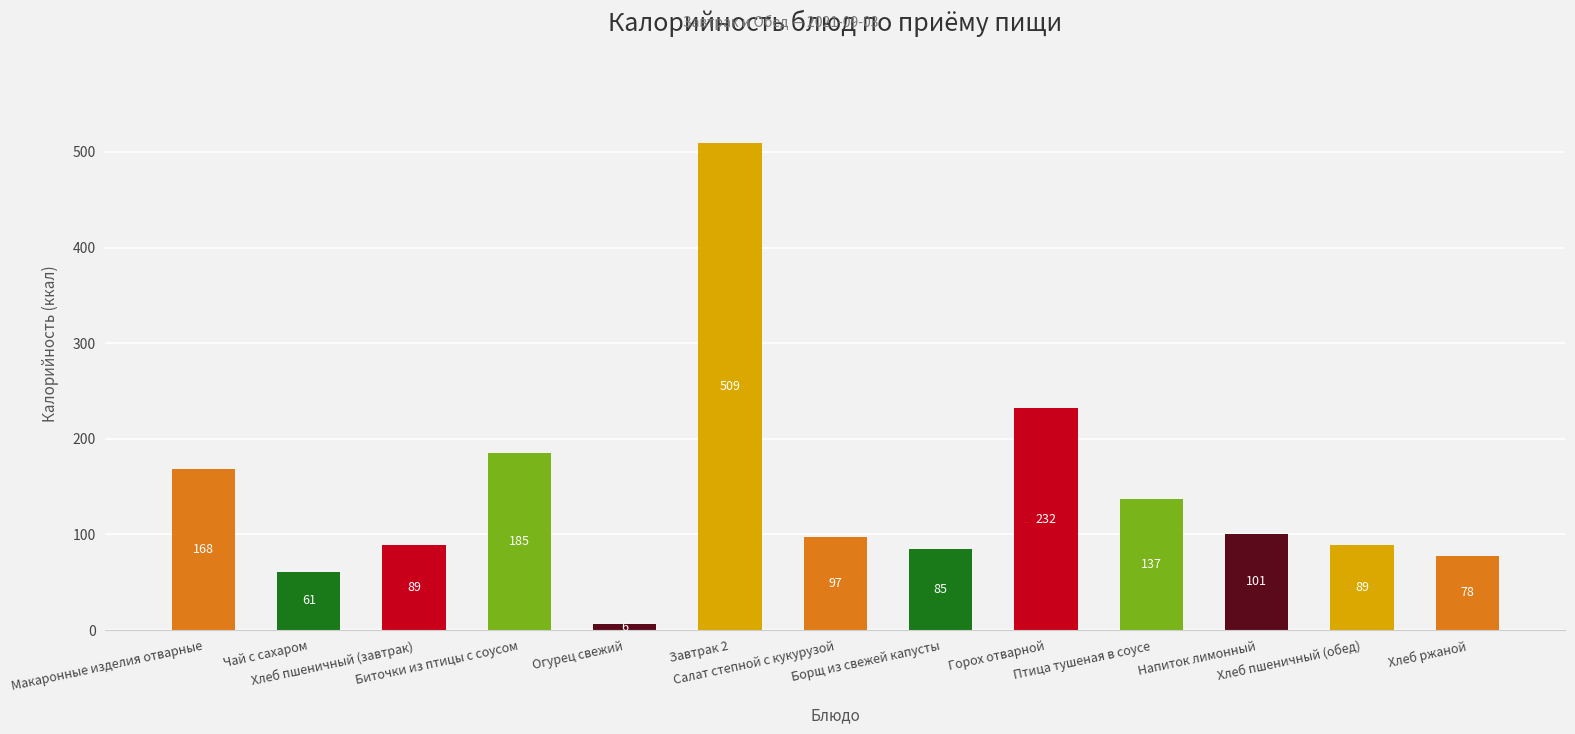

At which category does the chart reach its minimum across all series?

Огурец свежий